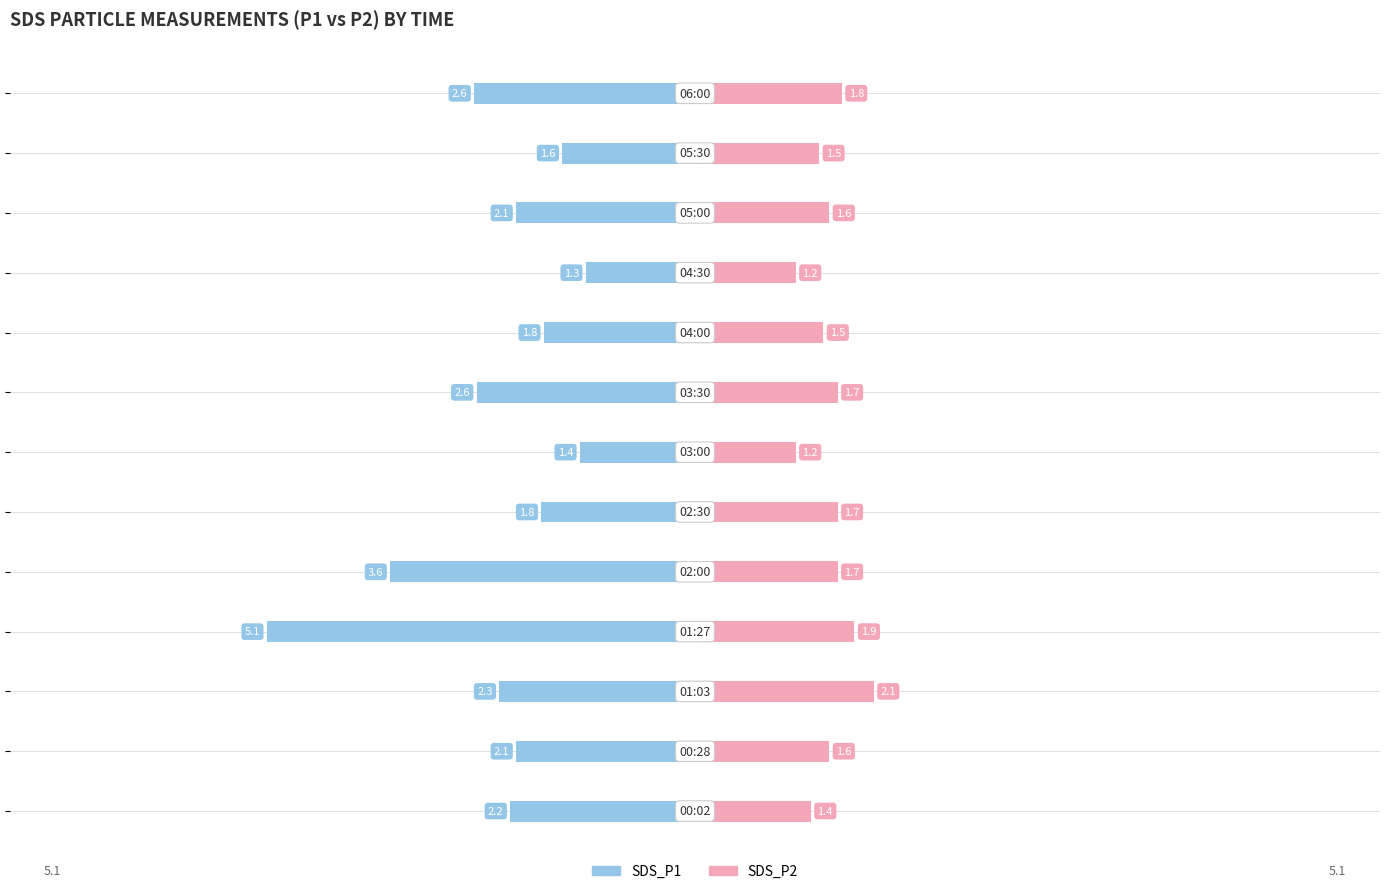

The SDS_P1 series shows -1.2 at −6. True or false?

False